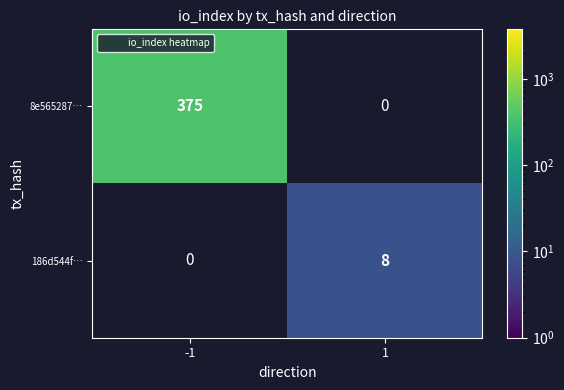

Which label corresponds to the smallest value in the chart?

1